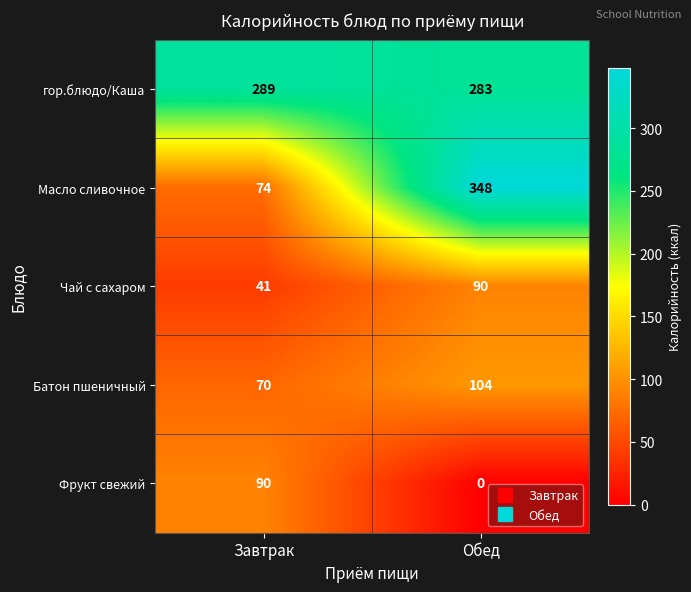

True or false: гор.блюдо/Каша has a value of 283 at Обед.

True